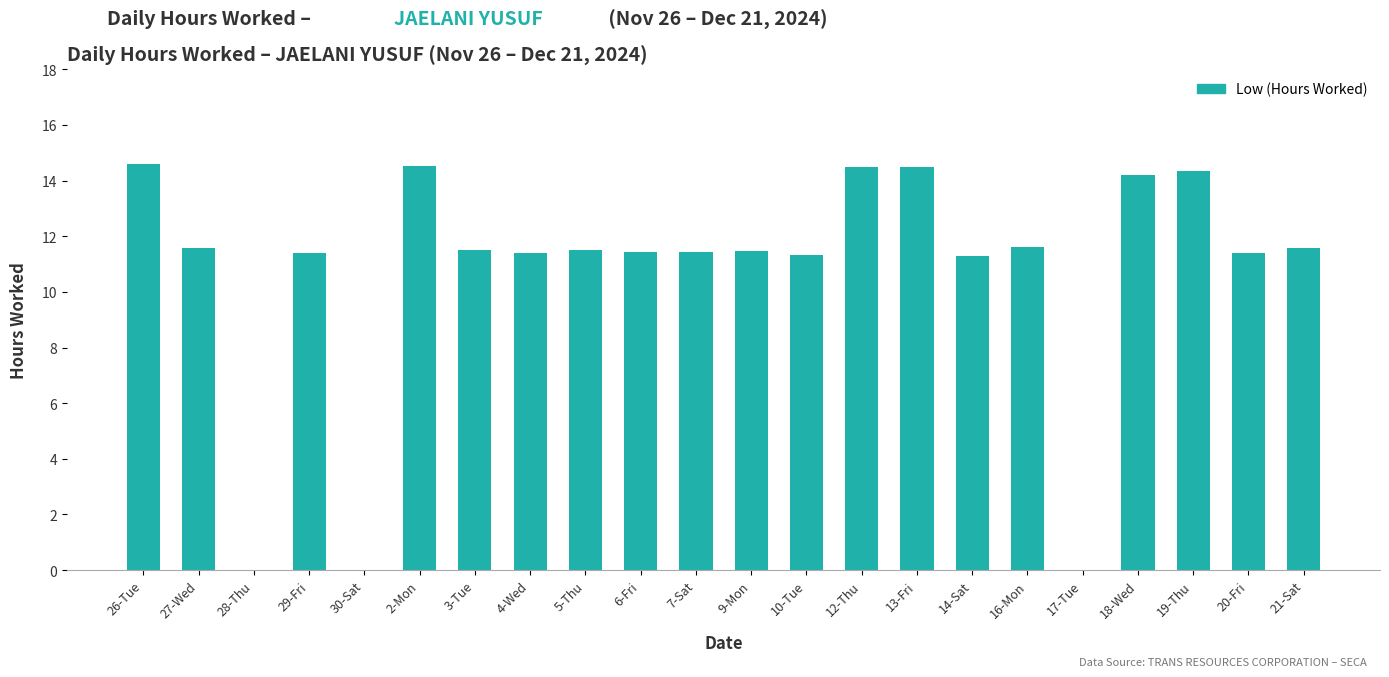

Approximately how many times larger is the value at 19-Thu compared to 3-Tue?

1.2